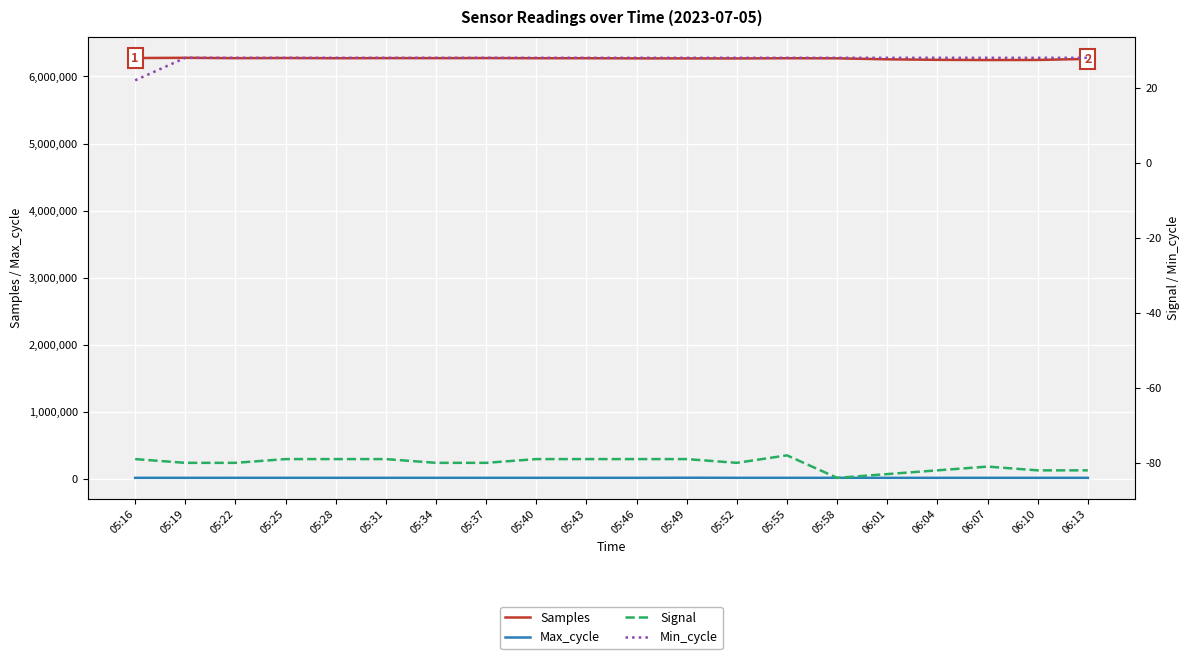

Count the number of data series in this chart.

4